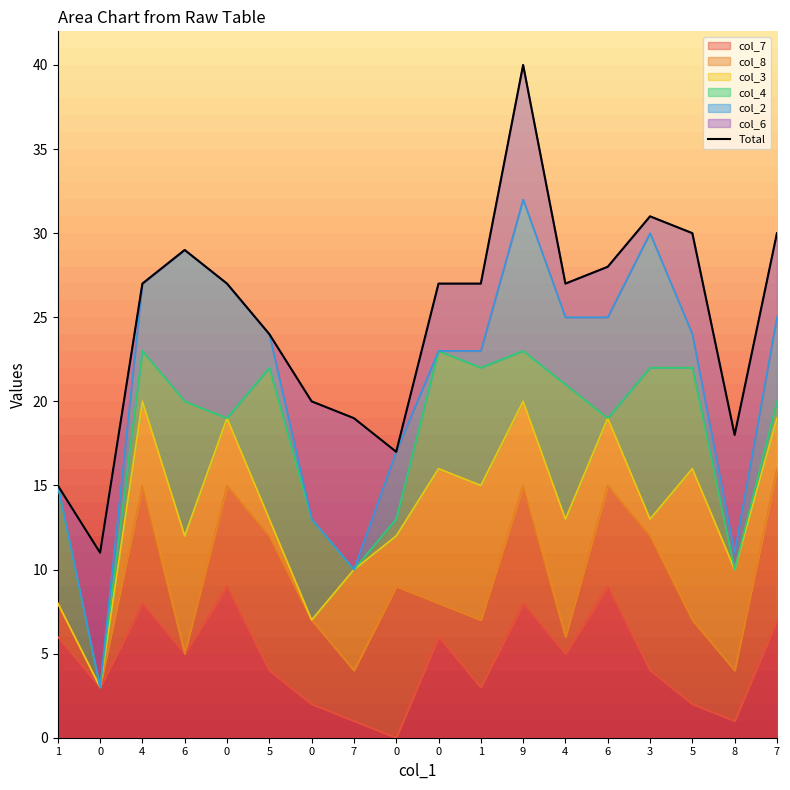

At which label is the value closest to 25?

5